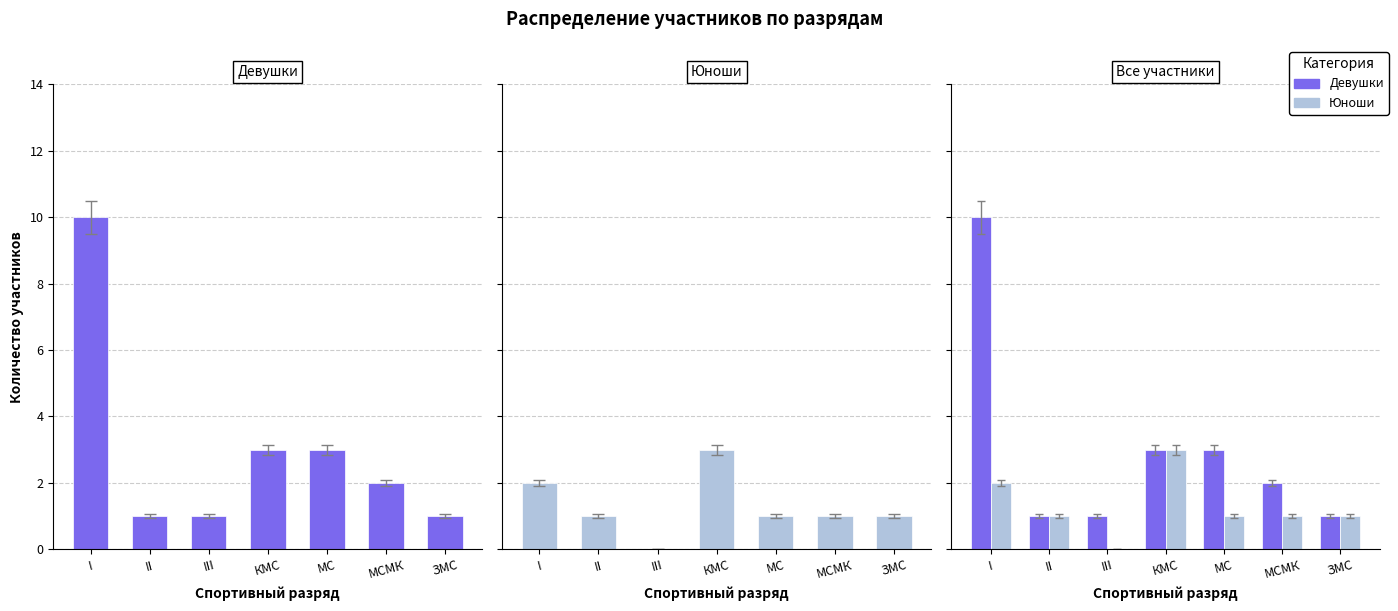

Reading right to left, transcribe all the data shown in this chart.

Девушки: ЗМС=1	МСМК=2	МС=3	КМС=3	III=1	II=1	I=10
Юноши: ЗМС=1	МСМК=1	МС=1	КМС=3	III=0	II=1	I=2